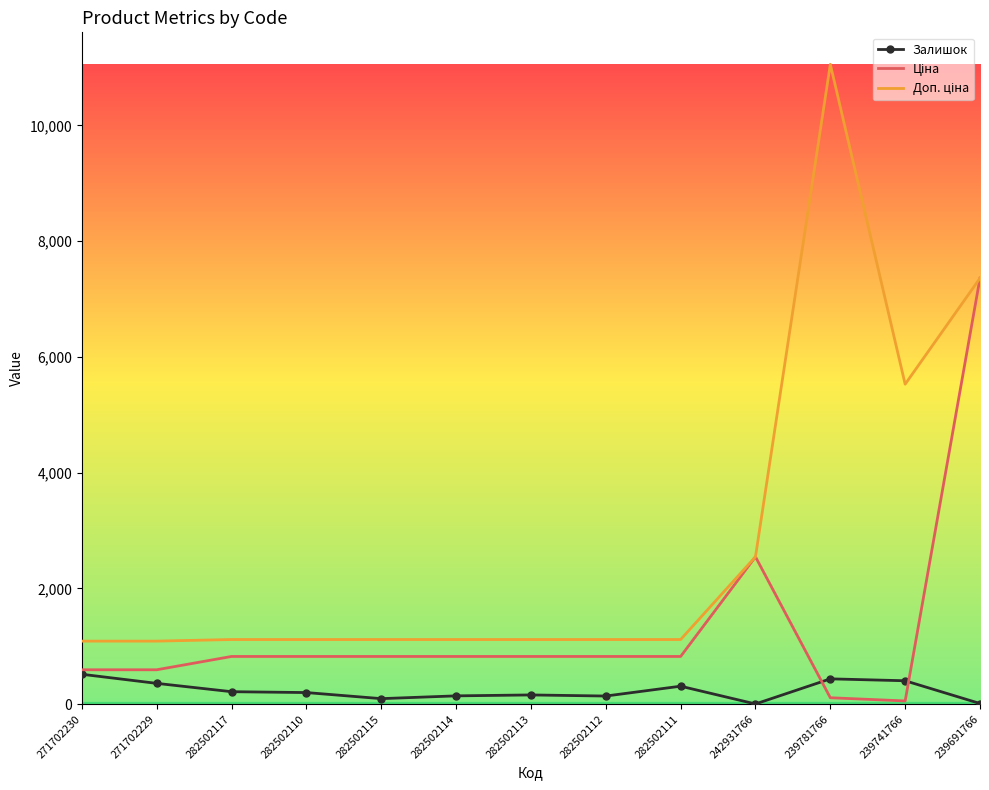

At which category is the sum across all series the highest?

239691766